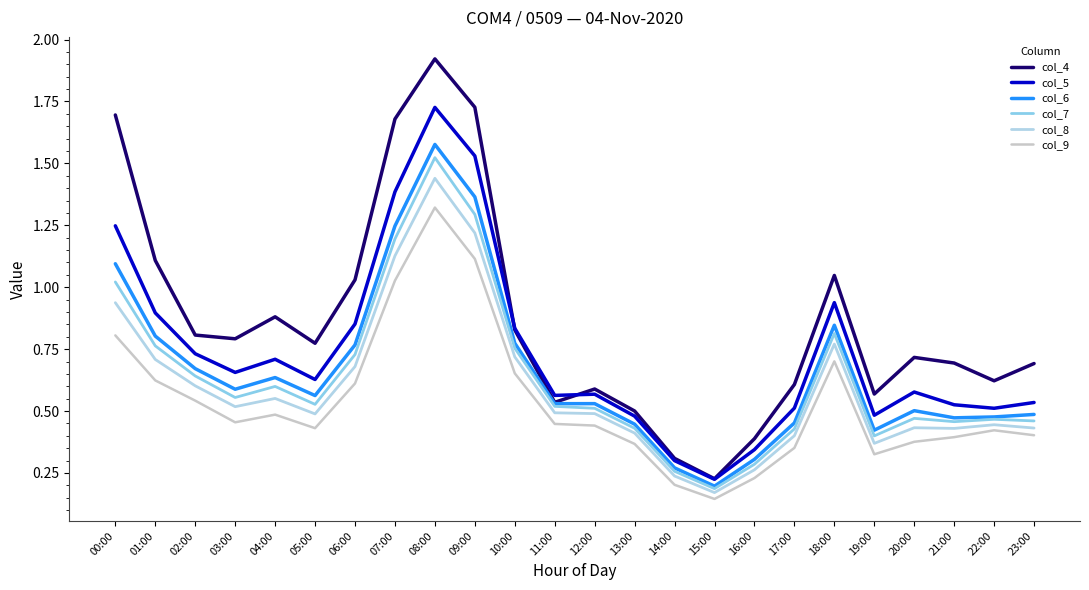

Where is col_7 nearest to the value 0?

15:00